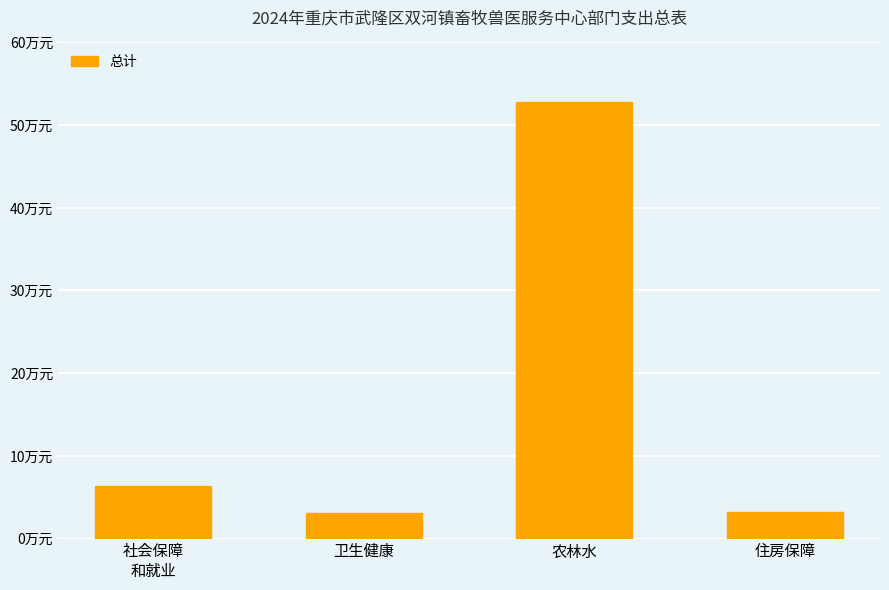

Is it true that the value at 农林水 is 52.8?

True